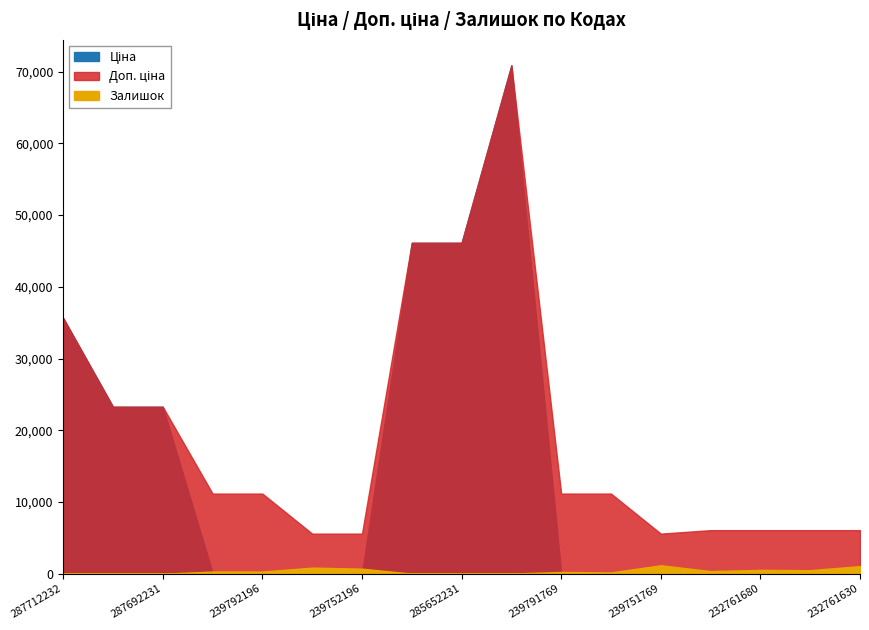

What is the average value of the Ціна series?

14478.3